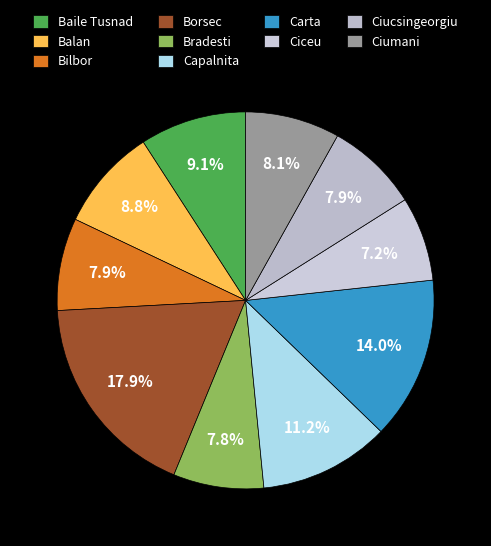

The Balan slice represents 9% of the pie. True or false?

True